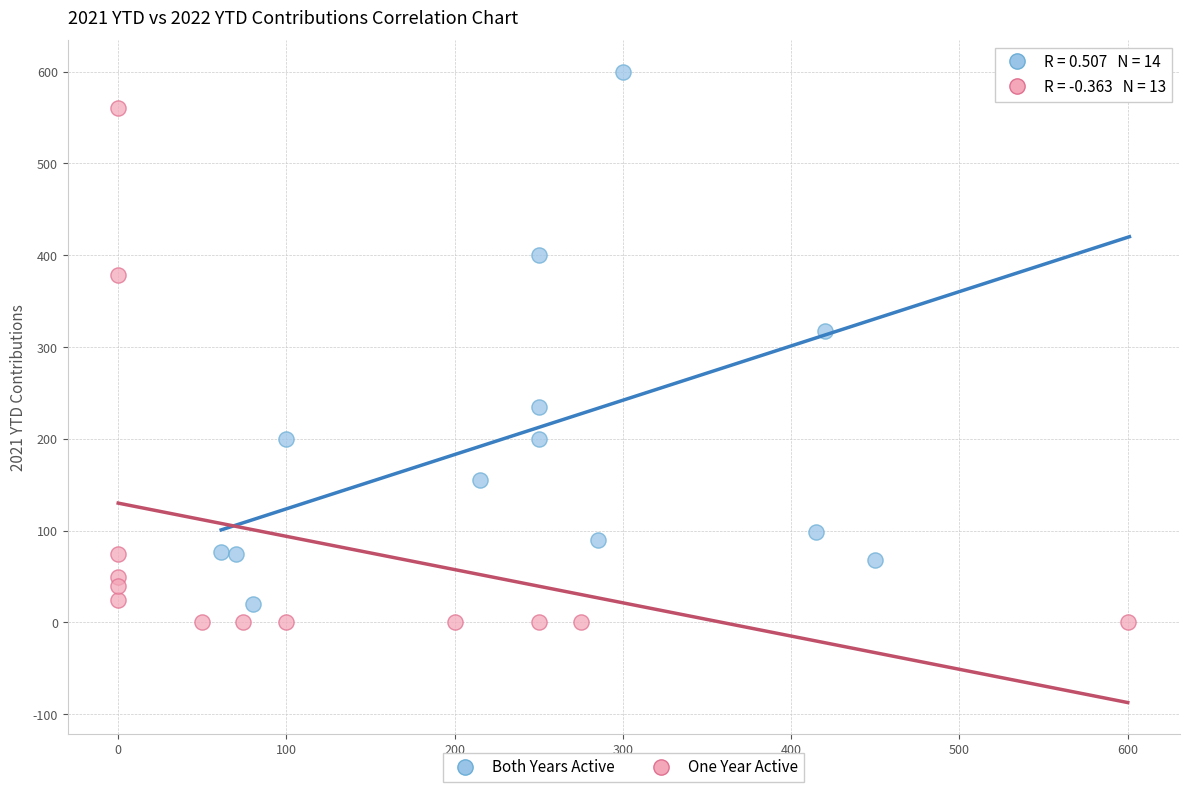

Which series has the widest spread of Y values?

Both Years Active